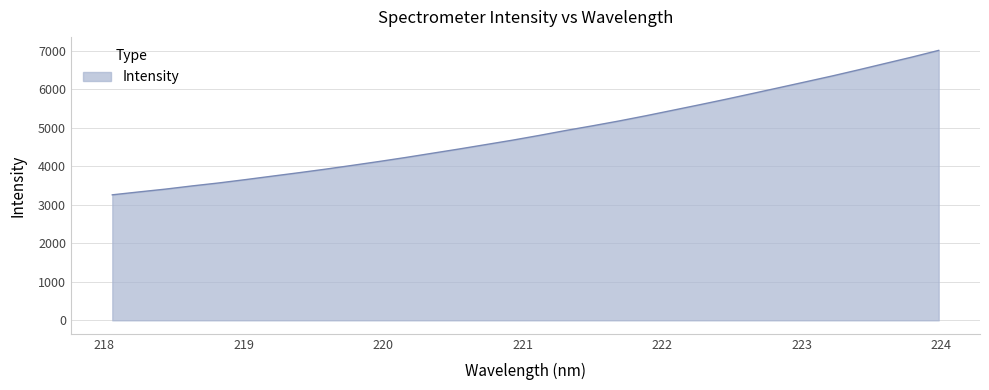

What is the maximum value shown in the chart?

7003.7